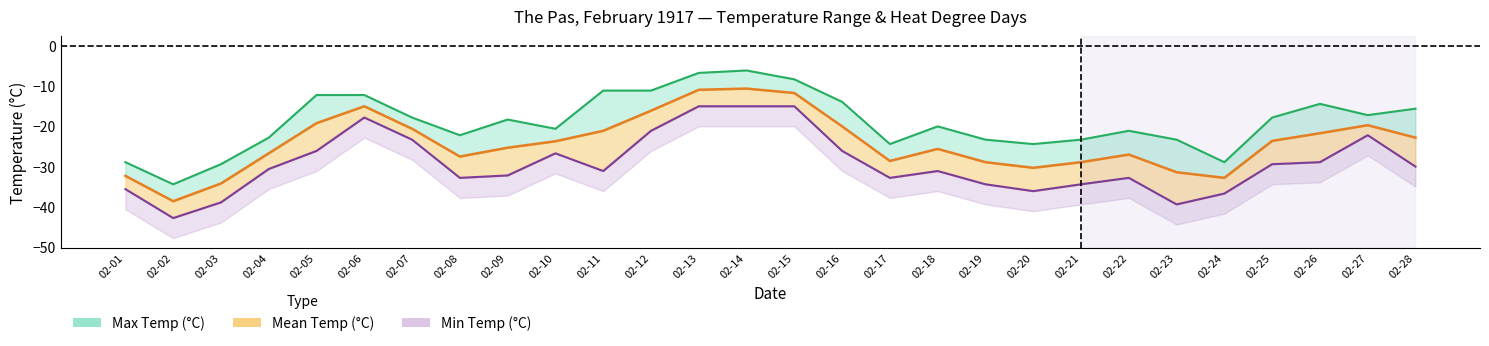

True or false: Mean Temp (°C) and Max Temp (°C) intersect in this chart.

False